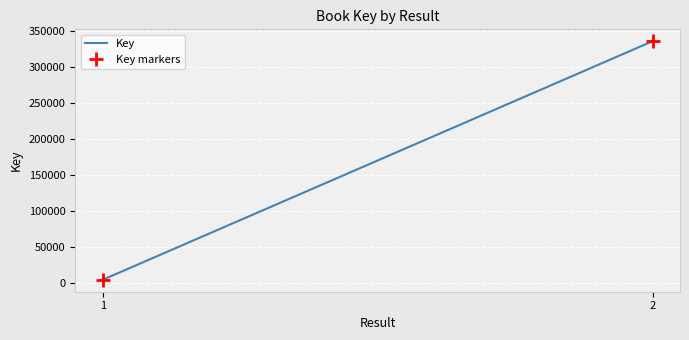

Is the value of Key at 2 greater than the value of Key markers at 1?

Yes